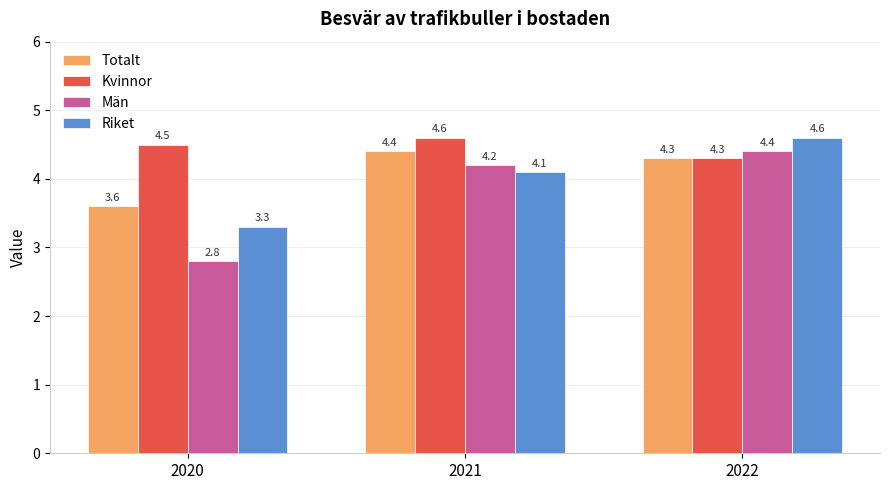

Rank the categories by Totalt value from lowest to highest.

2020, 2022, 2021